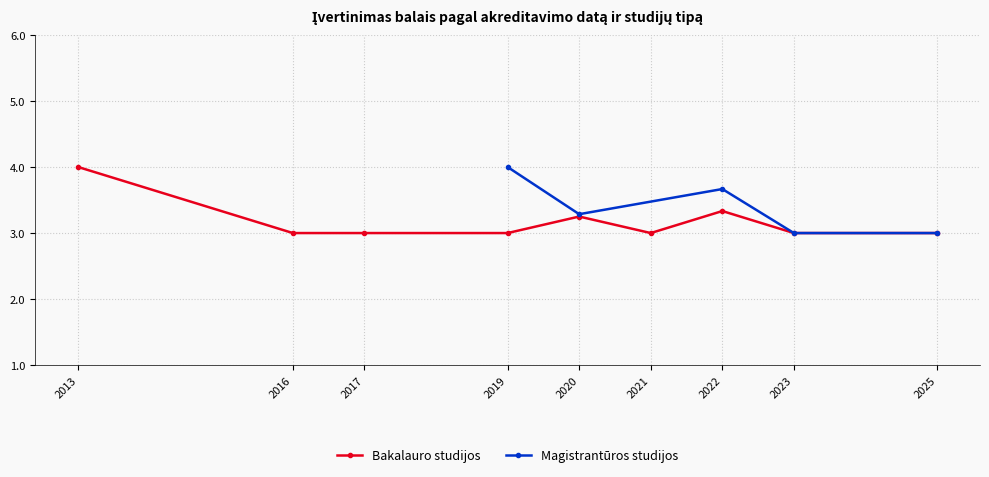

What are all the series names shown in the legend?

Bakalauro studijos, Magistrantūros studijos